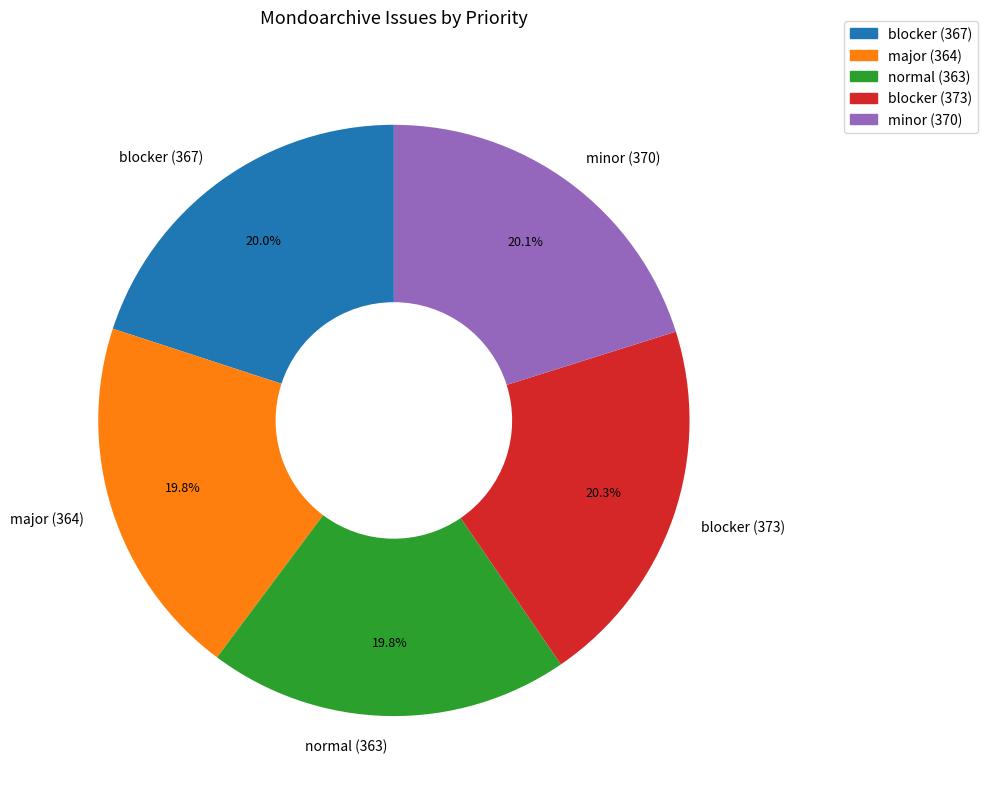

Does major (364) represent more than half of the total?

No